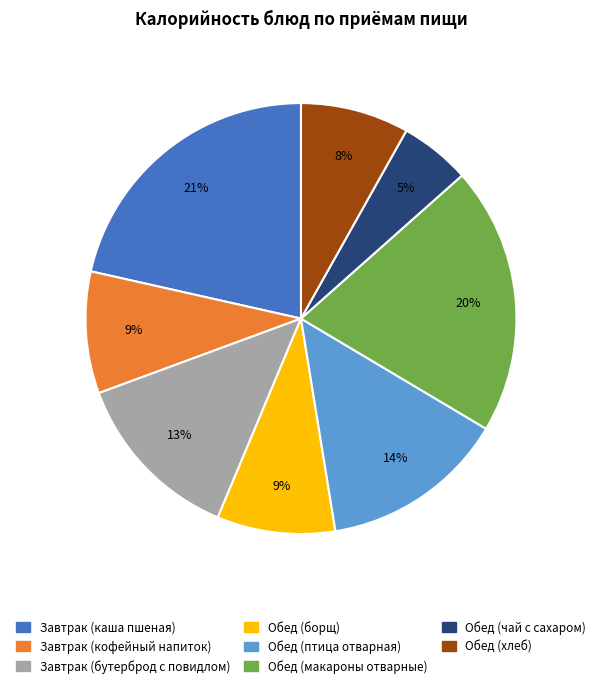

How many segments does this pie chart have?

8